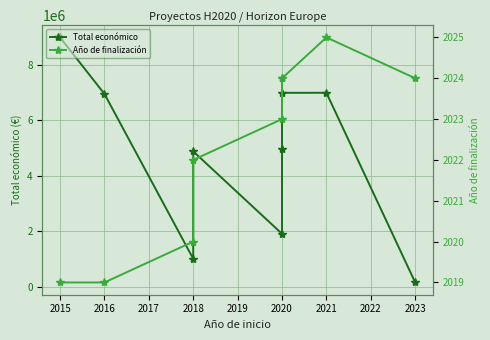

What is the difference between the maximum and minimum values in the Año de finalización series?

6